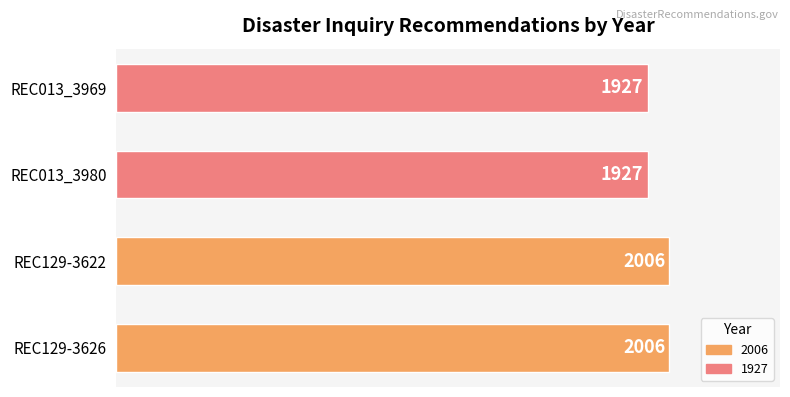

Which has a higher value, REC013_3969 or REC129-3622?

REC129-3622